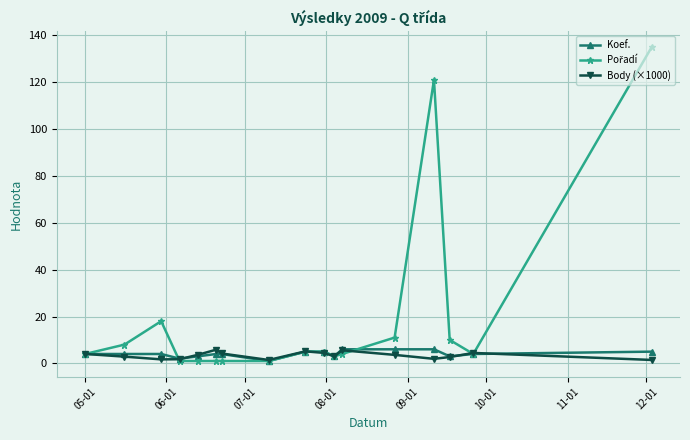

What is the value of the Body (×1000) point at the 16th from the left?

4.4